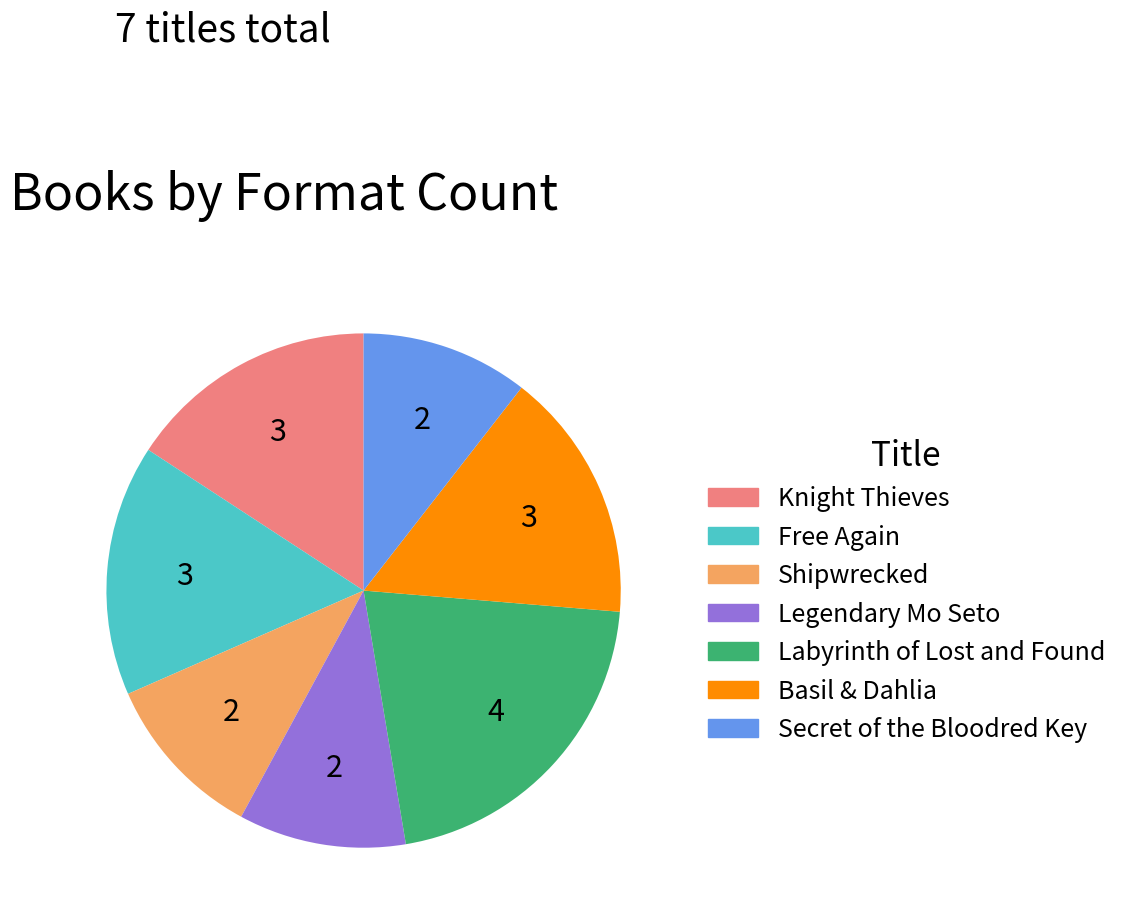

Count the number of slices in the pie.

7